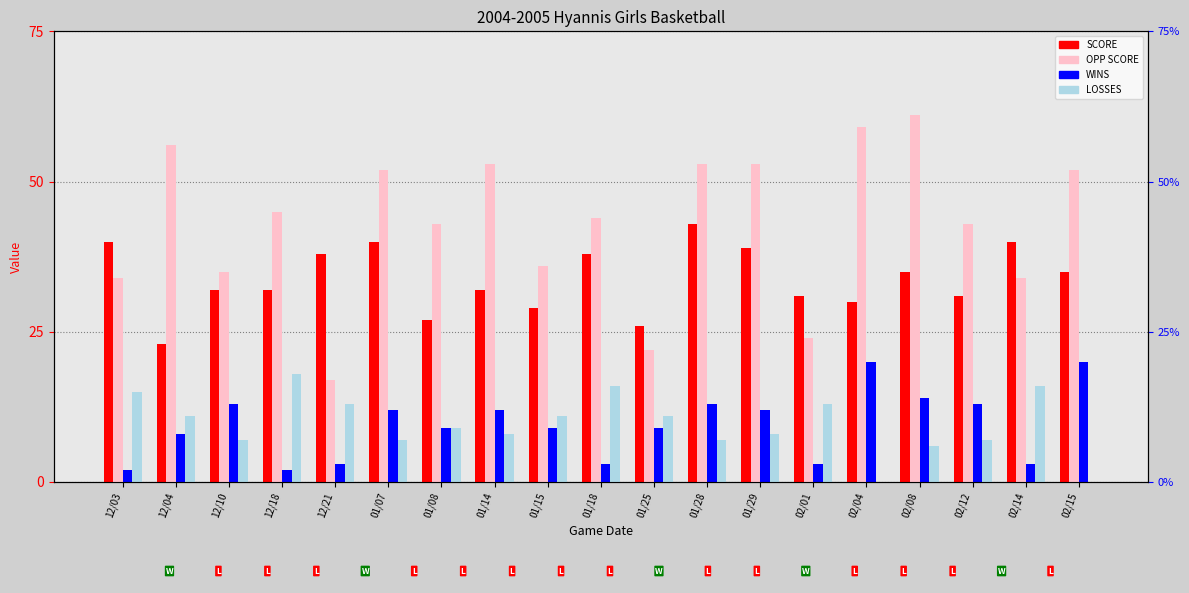

What is the sum of the WINS values at 02/04 and 01/08?

29